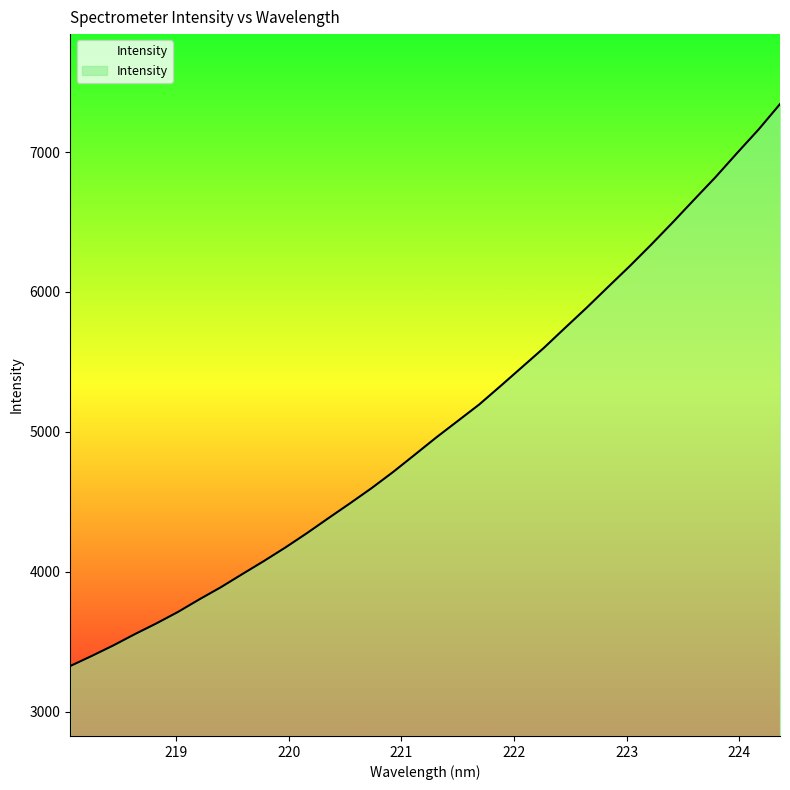

What is the maximum value shown in the chart?

7342.5